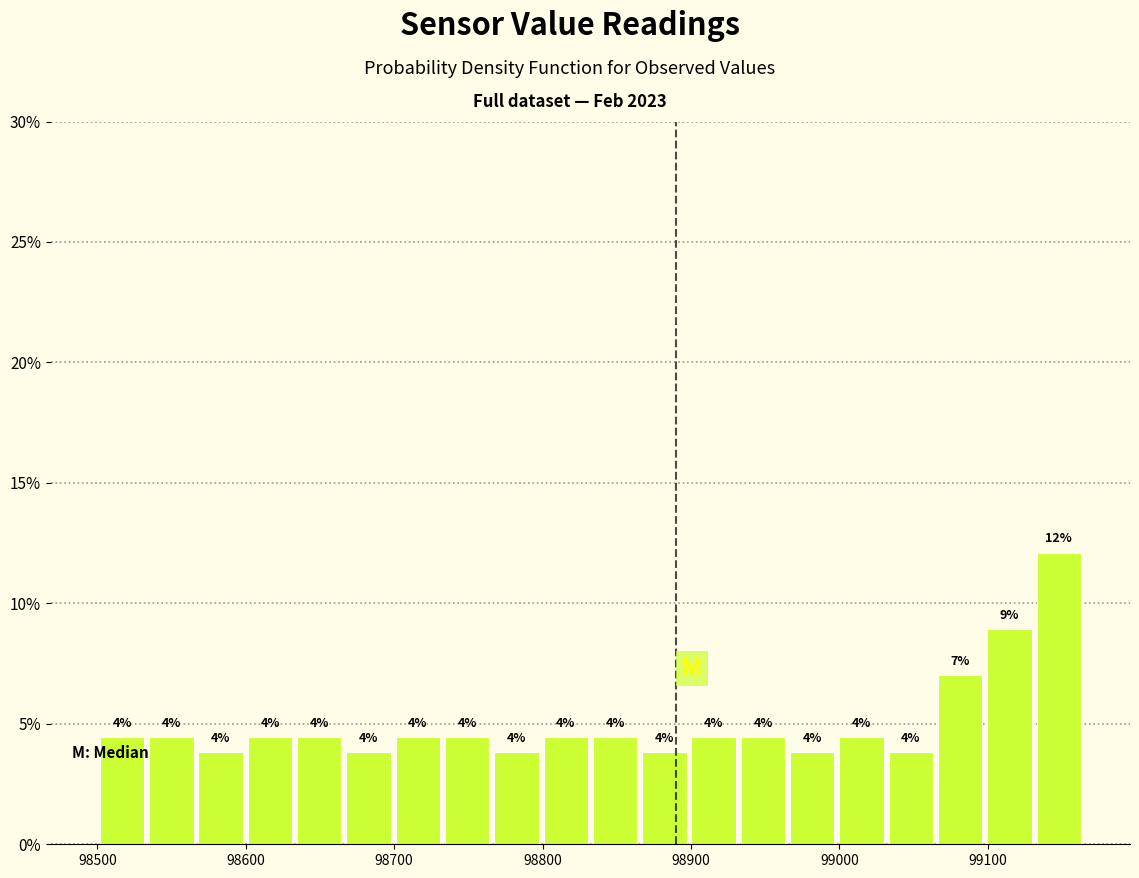

Around what value on the x-axis is the tallest bar? Give the approximate position of its centre, as read against the axis.

99150